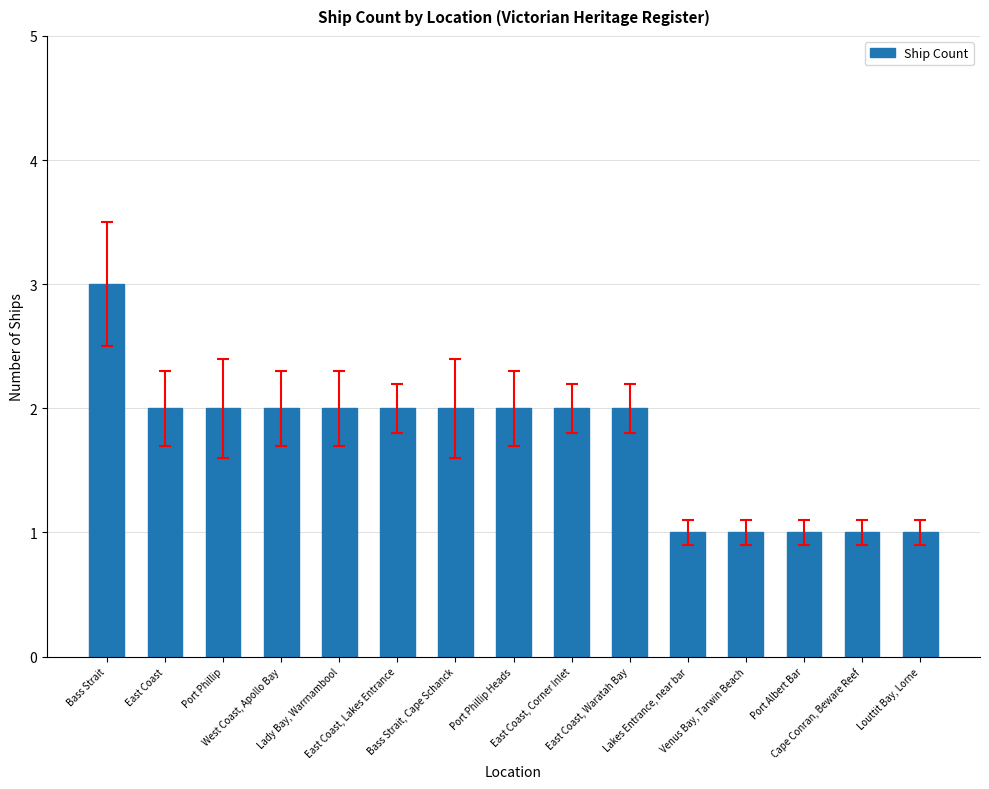

Count the values in the range 1 to 2.

14